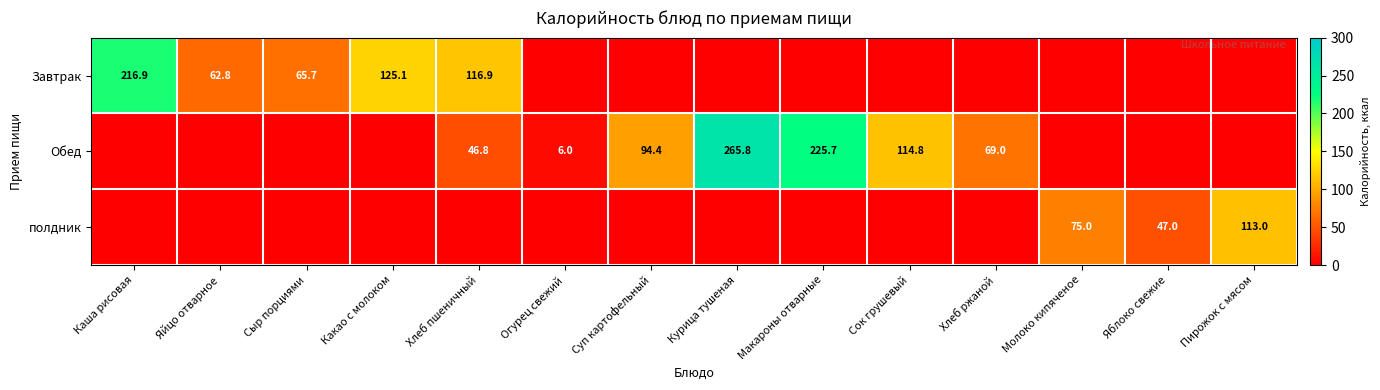

The Обед series shows 6.0 at Огурец свежий. True or false?

True